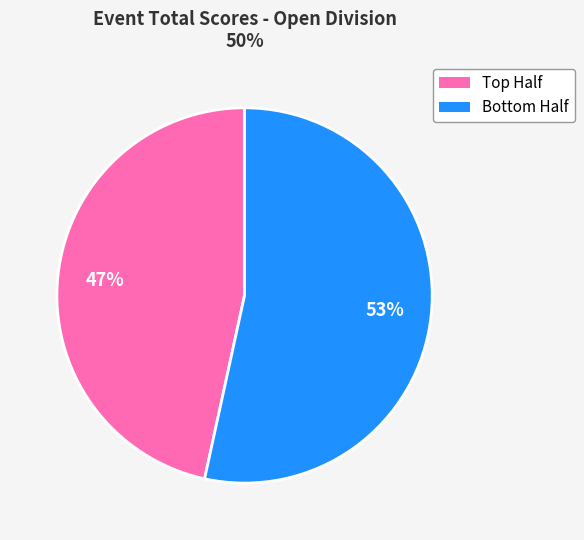

To the nearest percent, what is the average slice percentage?

50%